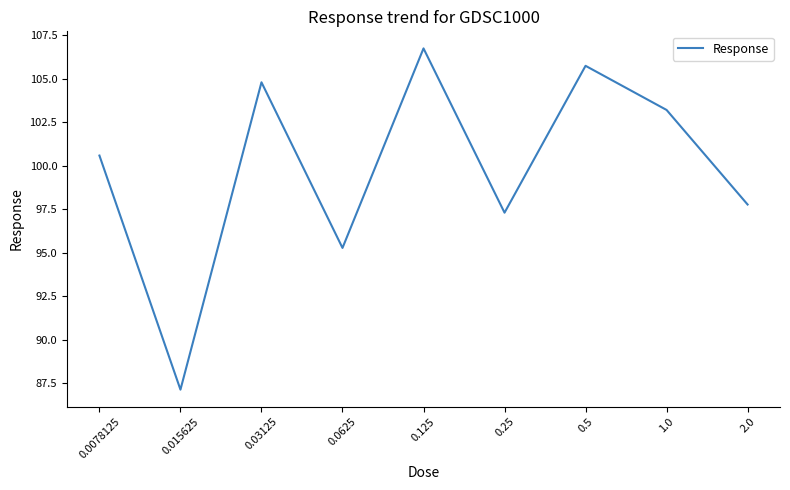

Reading left to right, transcribe all the data shown in this chart.

100.6	87.1	104.8	95.3	106.7	97.3	105.7	103.2	97.8